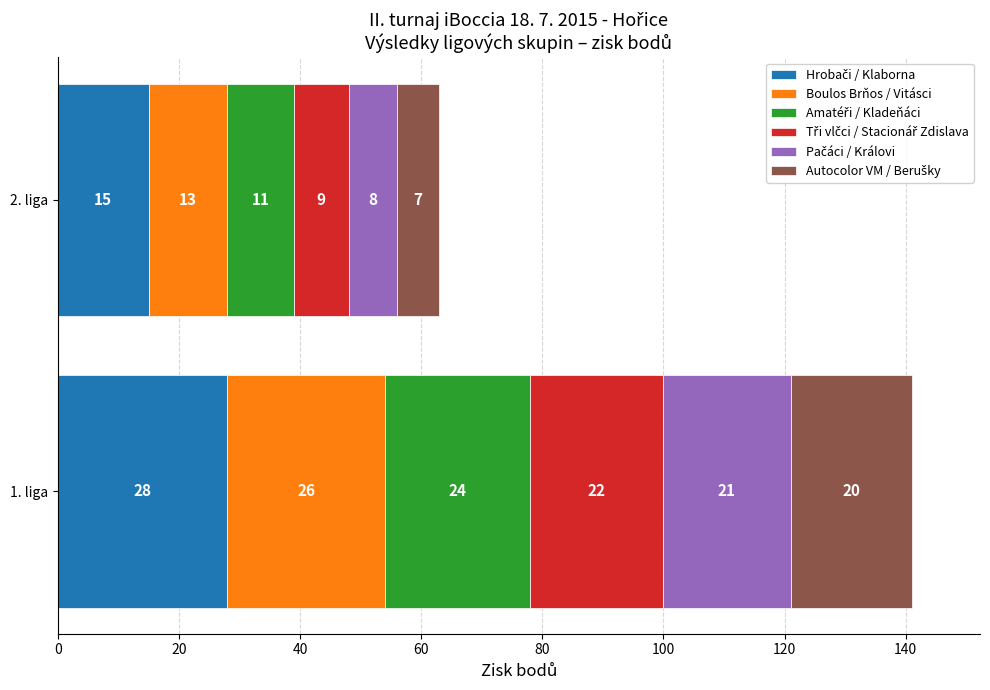

At which category is the sum across all series the highest?

1. liga